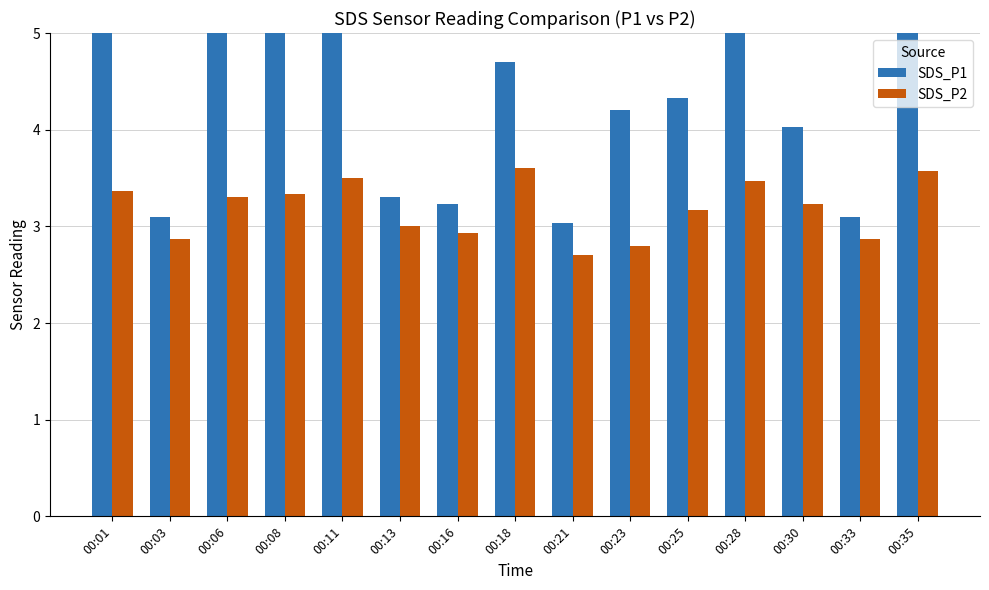

At which category is the sum across all series the highest?

00:01